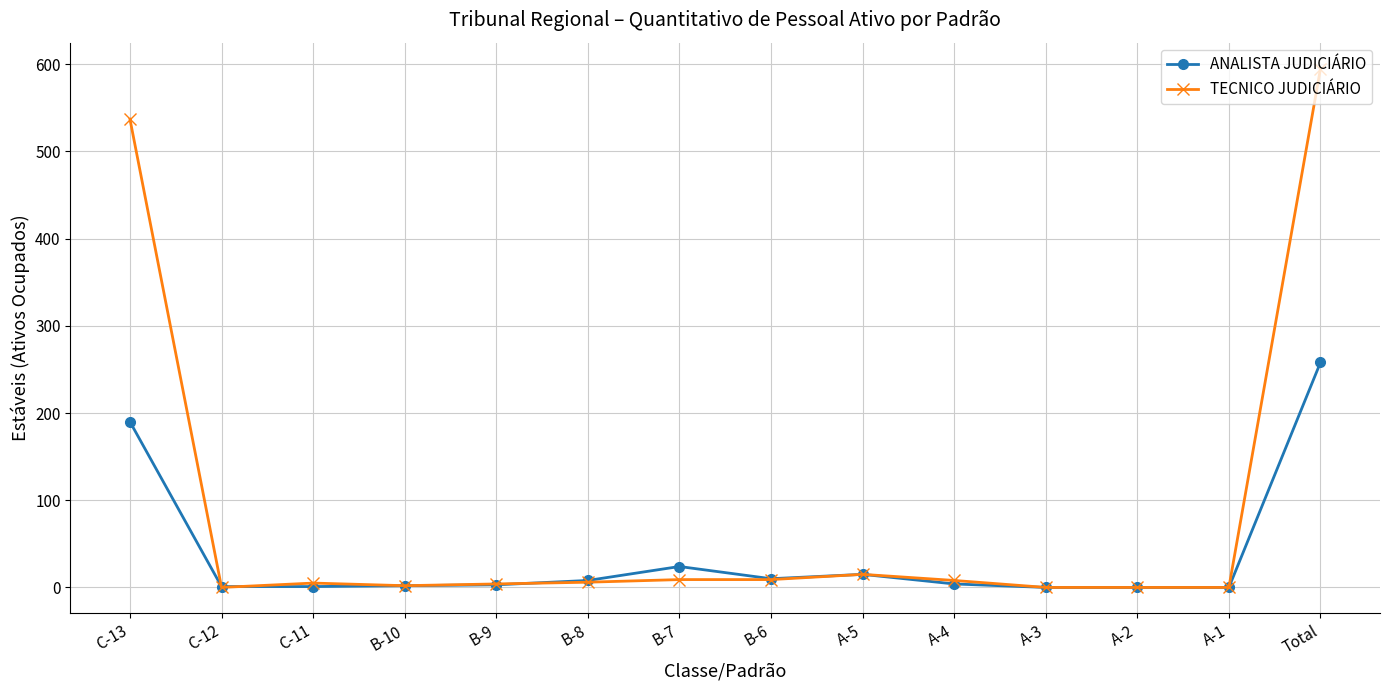

Count the number of categories in the chart.

14